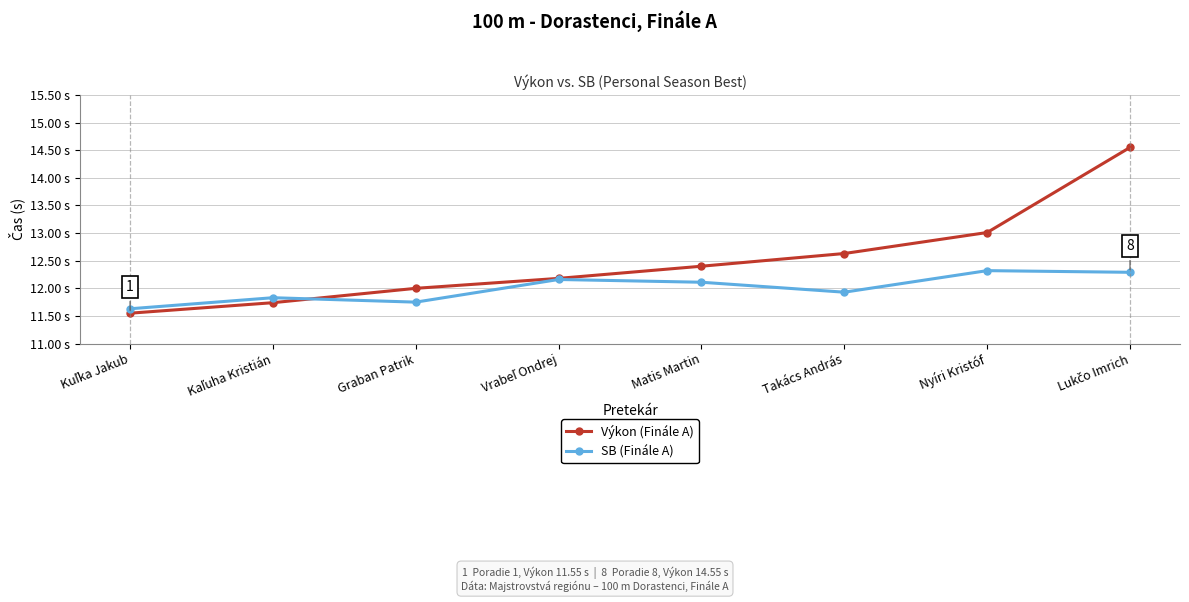

Between which two adjacent categories do Výkon (Finále A) and SB (Finále A) first intersect?

Kaľuha Kristián and Graban Patrik